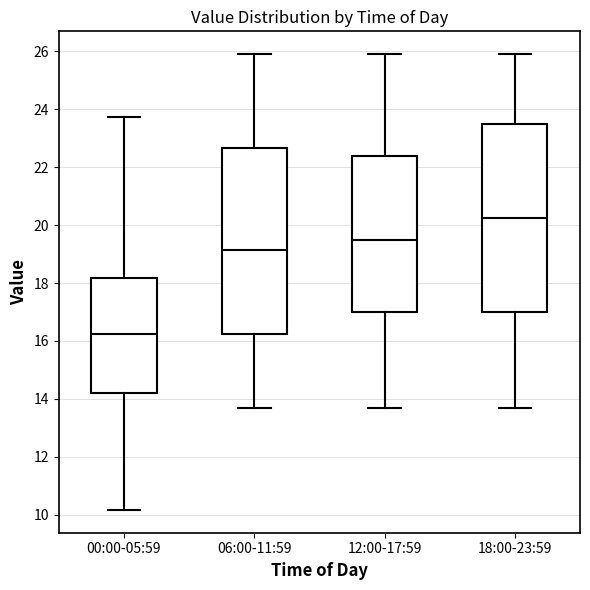

Where is the lower edge of the box for 06:00-11:59 on the y-axis? The values are not printed on the chart, so give them approximately, as read against the axis.

16.2